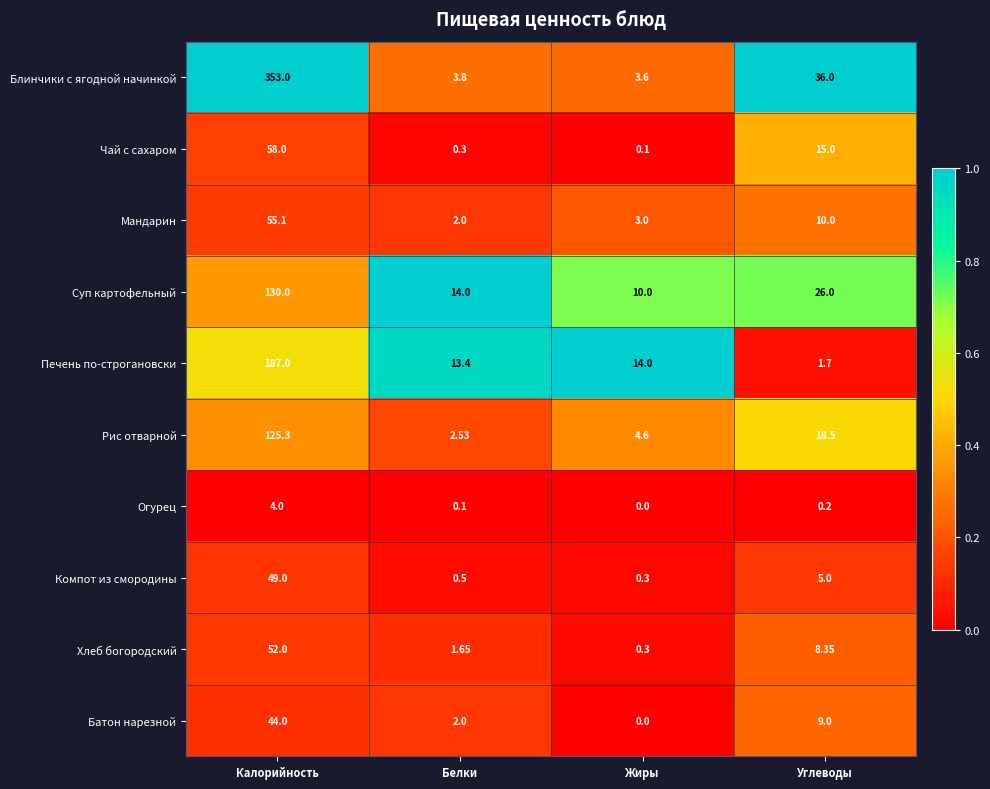

At which label does Блинчики с ягодной начинкой reach its minimum?

Жиры